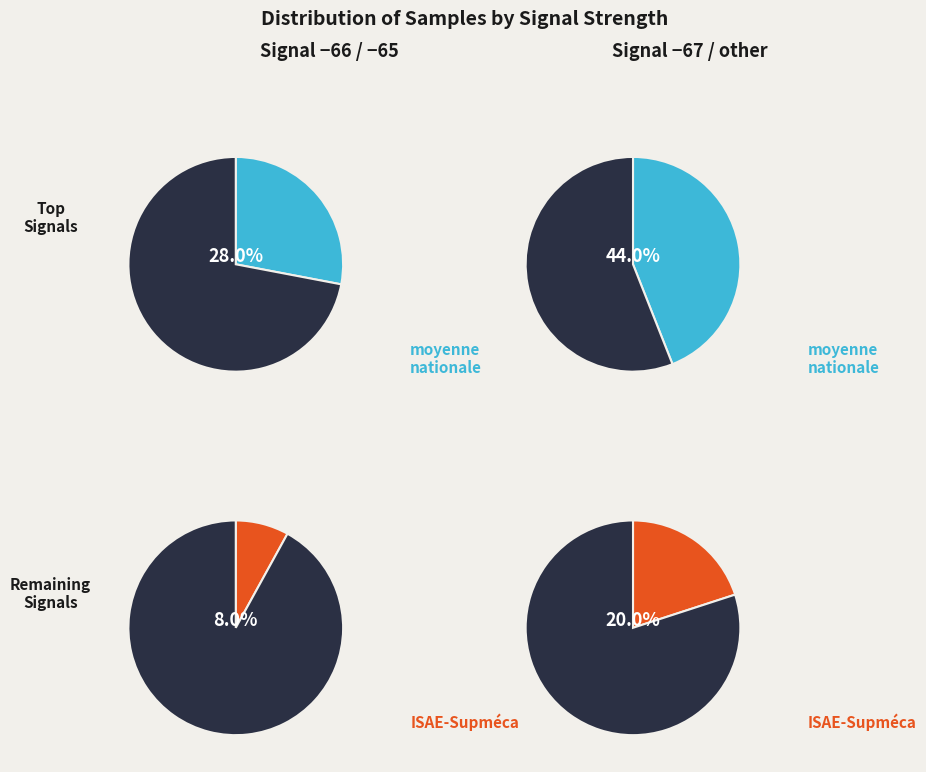

Is 6 the majority of the pie?

No